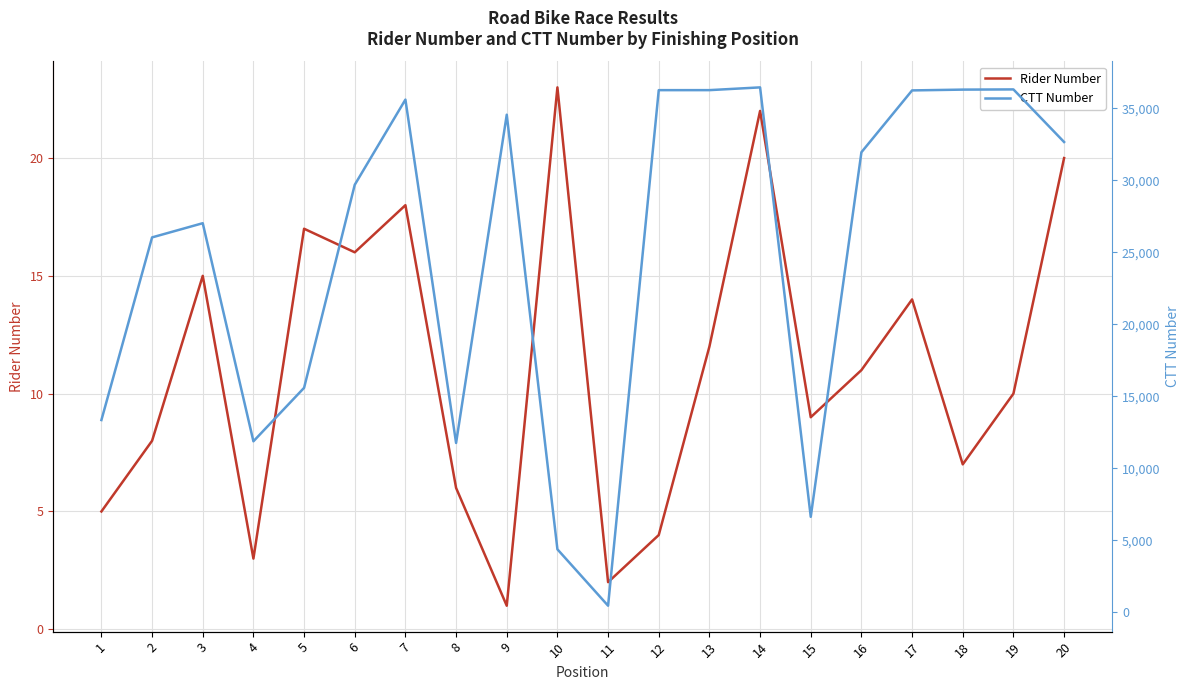

List the series in order of their peak value, lowest first.

Rider Number, CTT Number